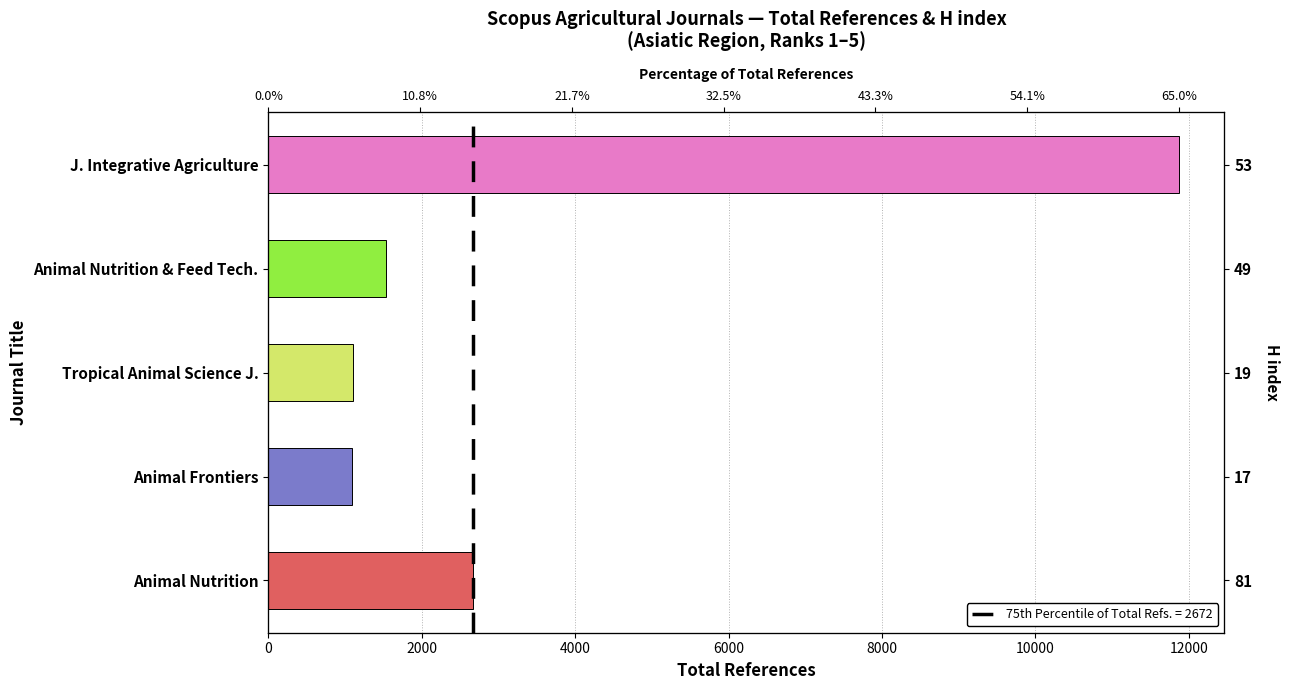

Reading right to left, what are all the values shown in this chart?

2672	1096	1100	1530	11869